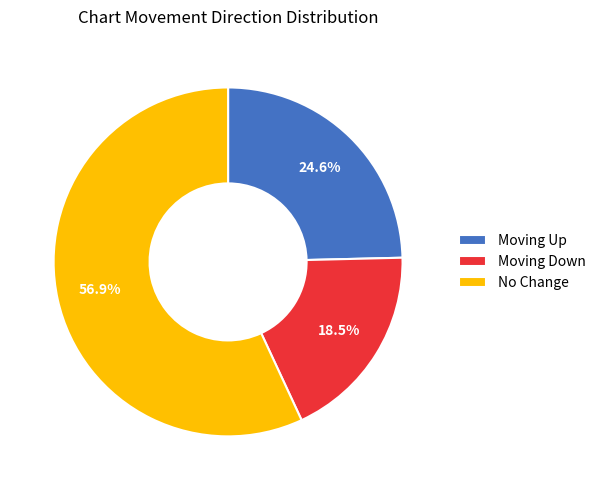

How many slices are in this pie chart?

3